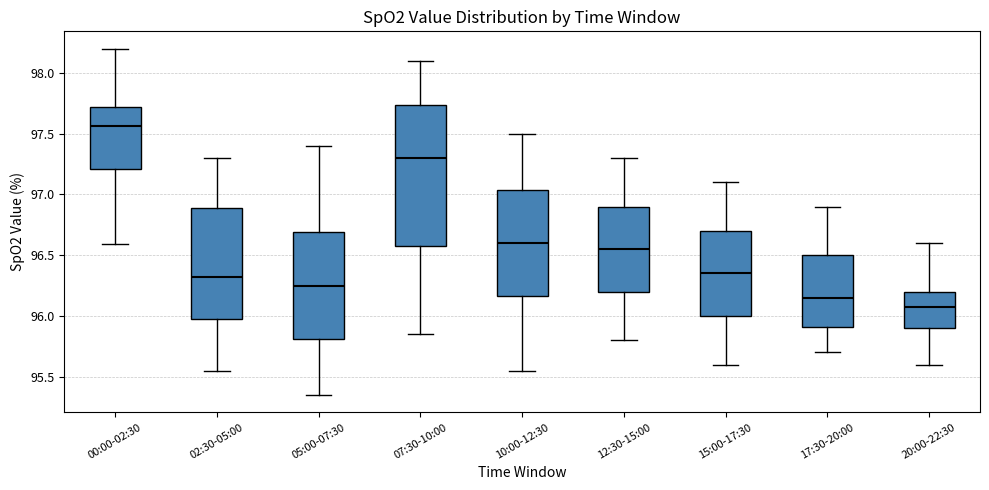

Comparing the boxes themselves (not the whiskers), which one is the tallest?

07:30-10:00